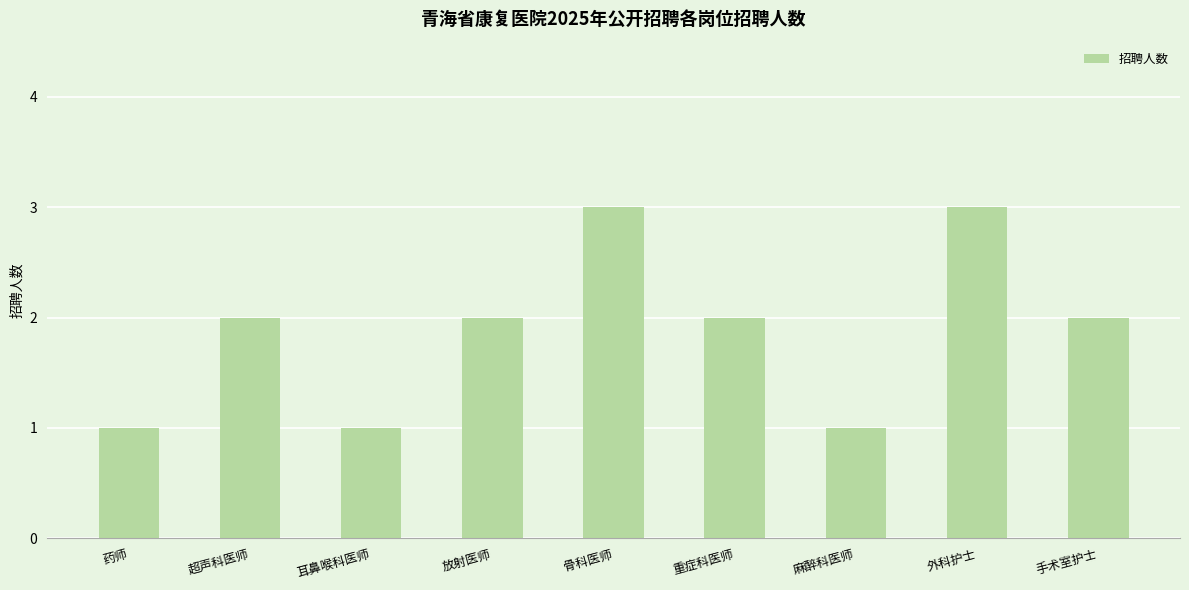

What is the greatest value displayed?

3